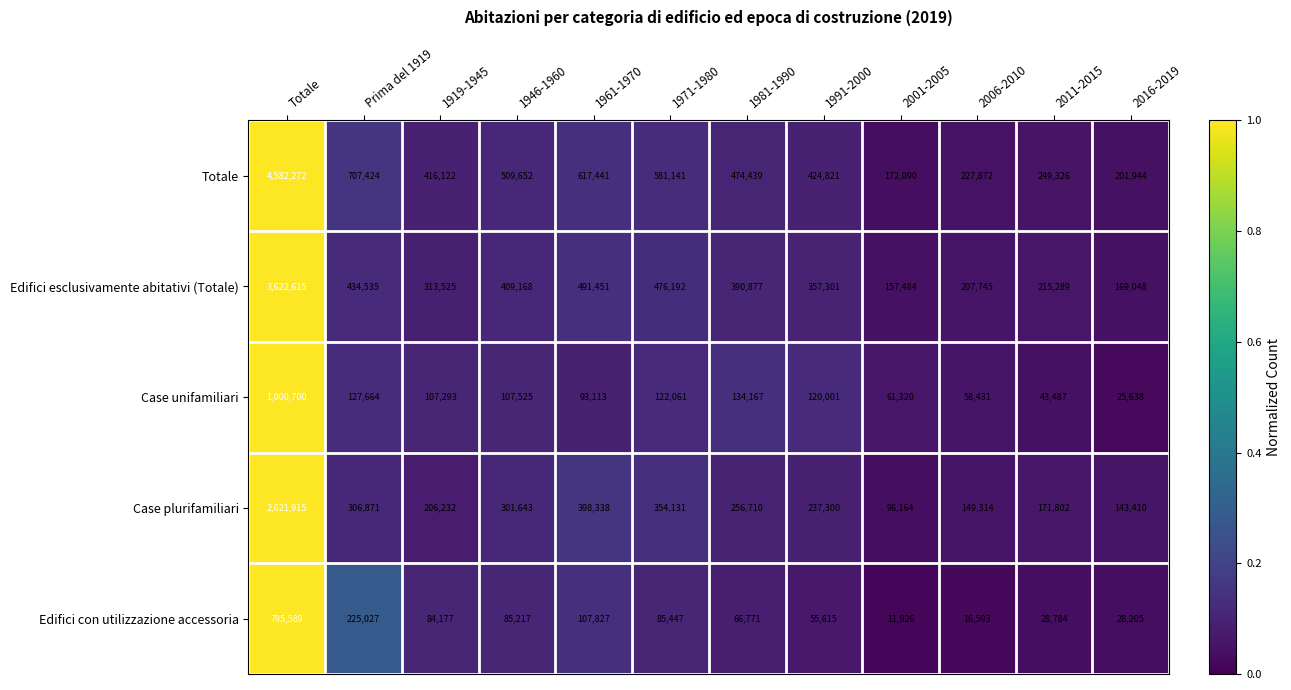

Which series has the widest spread of values?

Totale